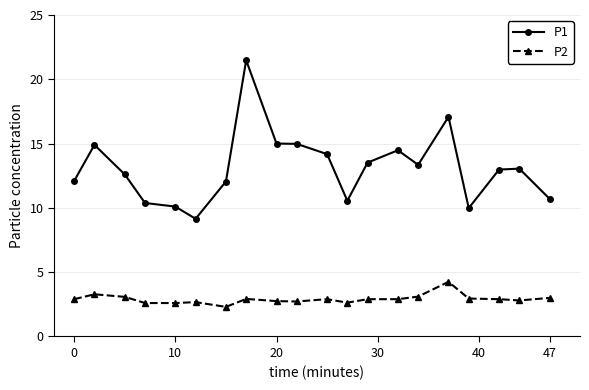

What is the difference between the maximum and minimum values in the P1 series?

12.3